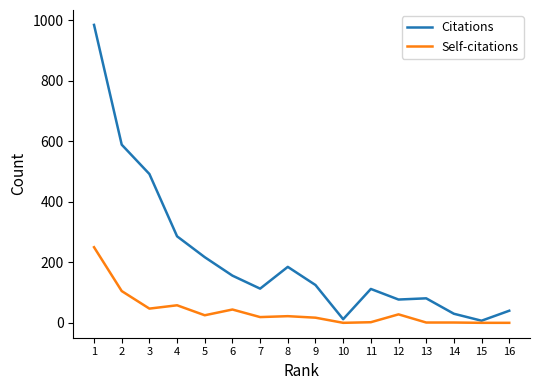

Which series has the largest total across all categories?

Citations